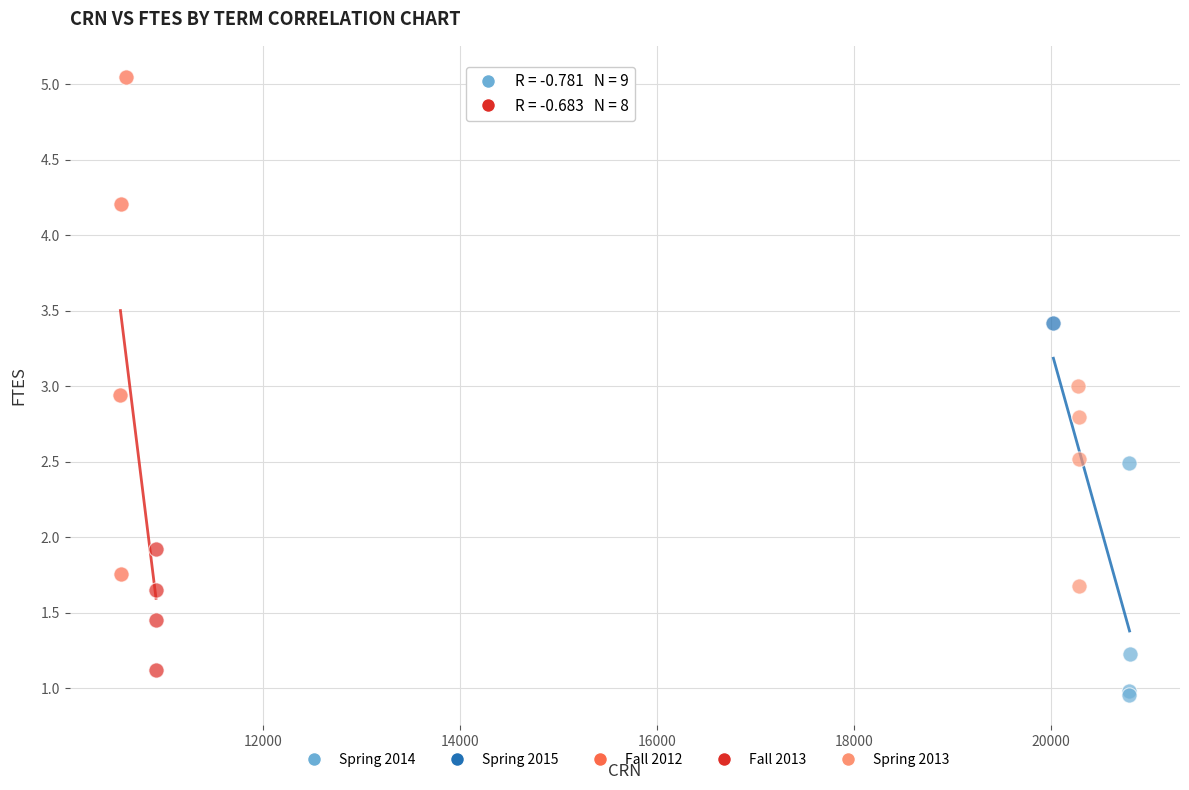

Which series reaches the minimum Y coordinate?

Spring 2014